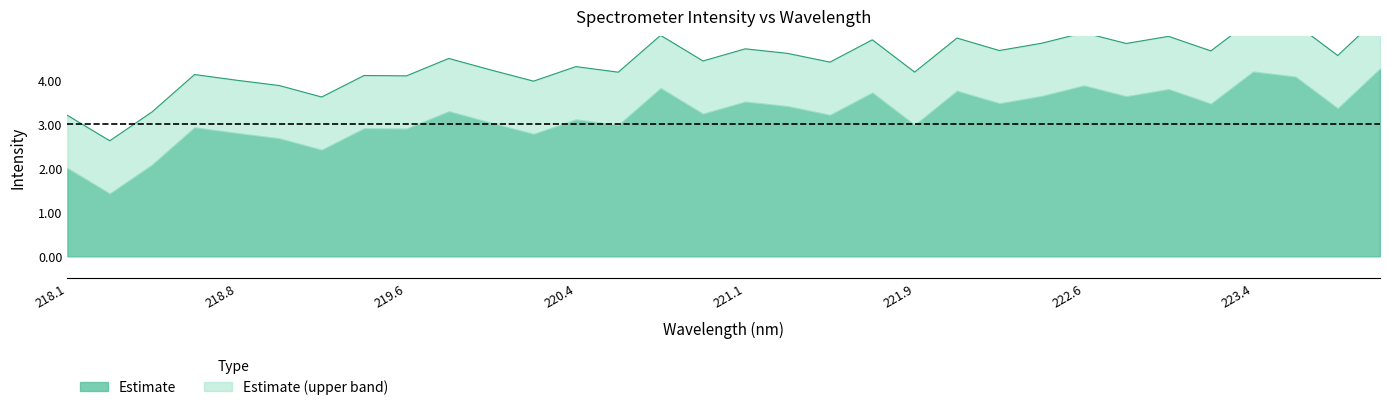

Is it true that the value at 222.263 is 161.2?

False